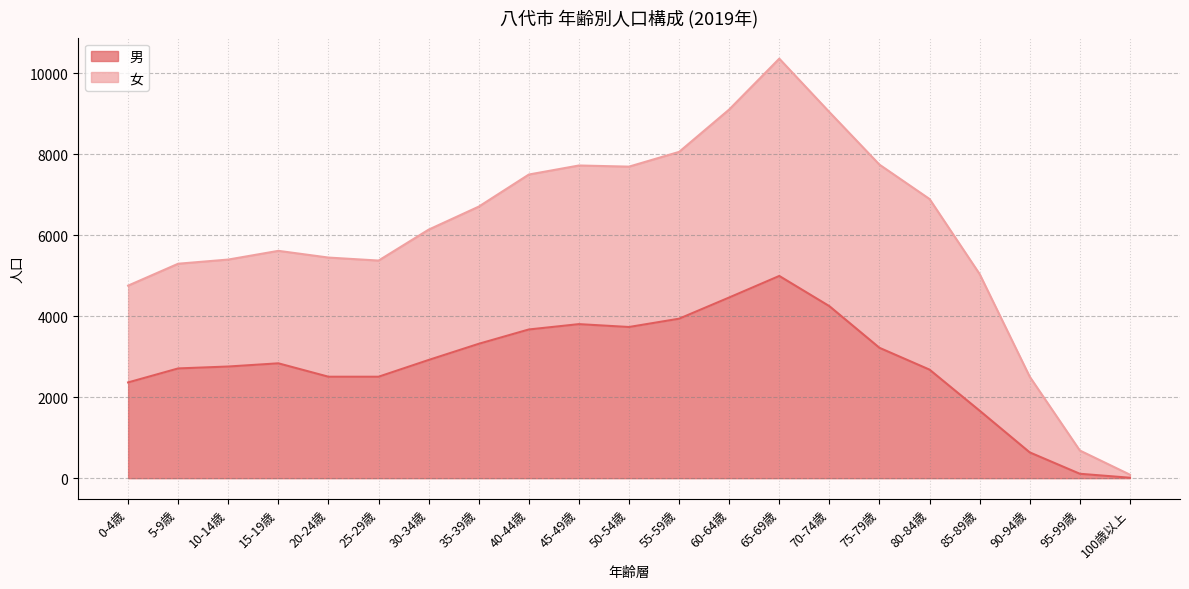

Which label corresponds to the smallest value in the chart?

100歳以上